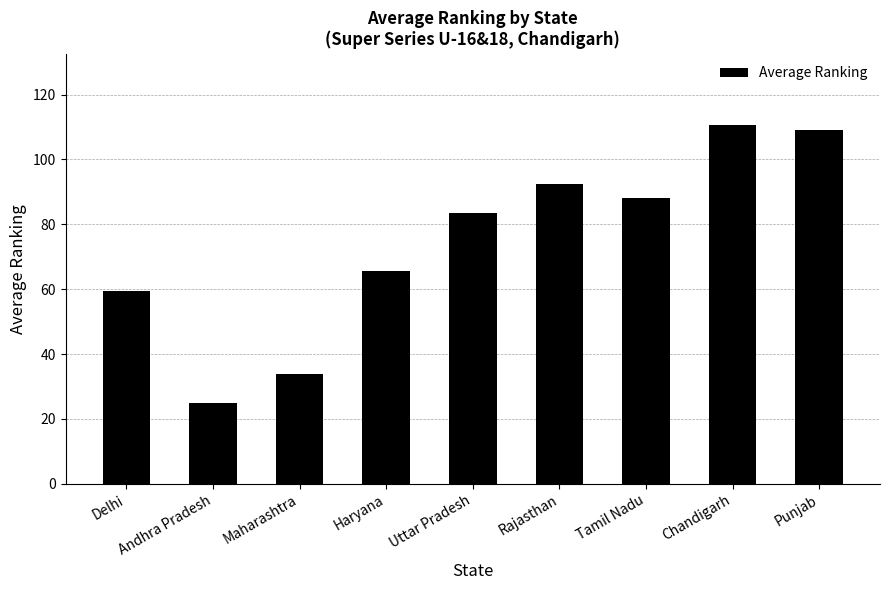

What is the sum of the values at Tamil Nadu and Uttar Pradesh?

171.6